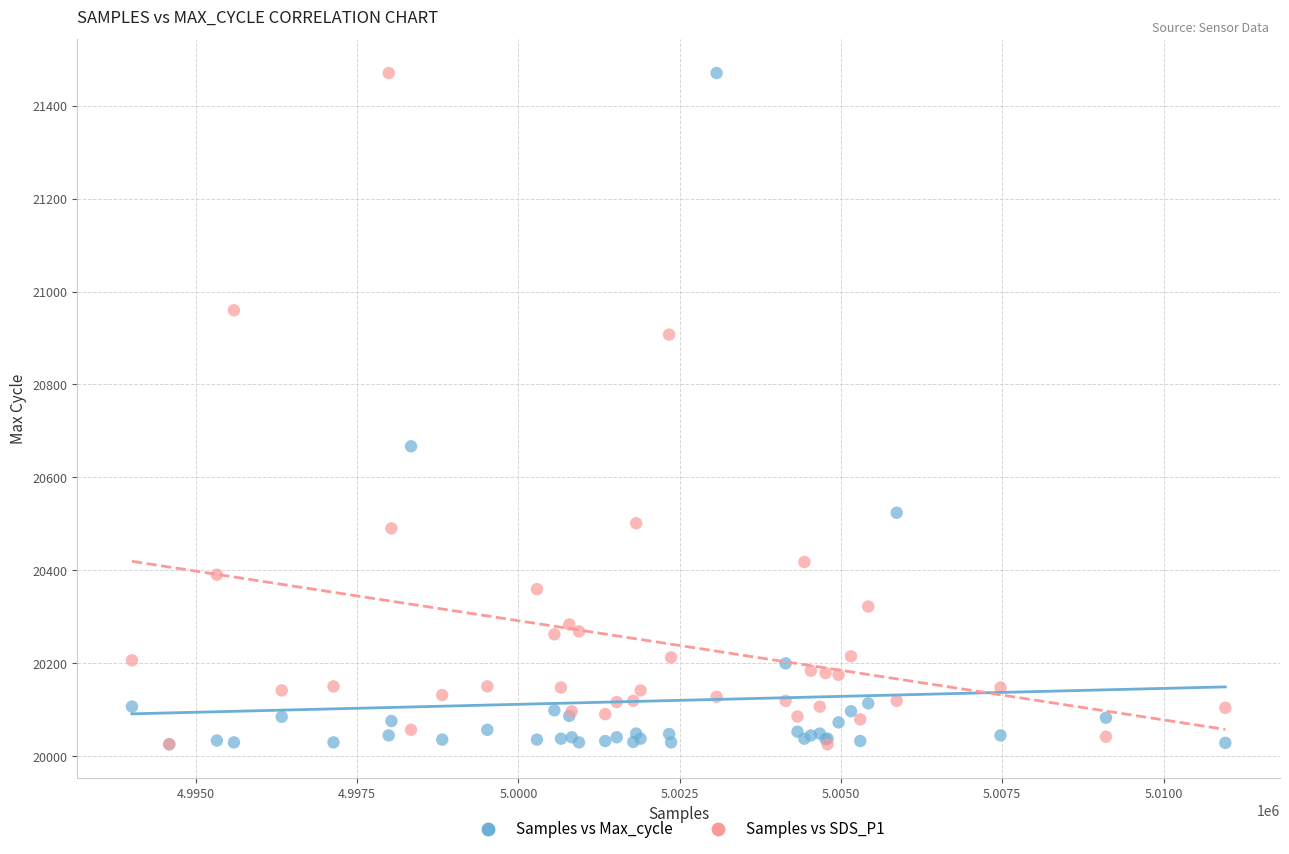

Across all series, what Y value is closest to 20748?

20667.0